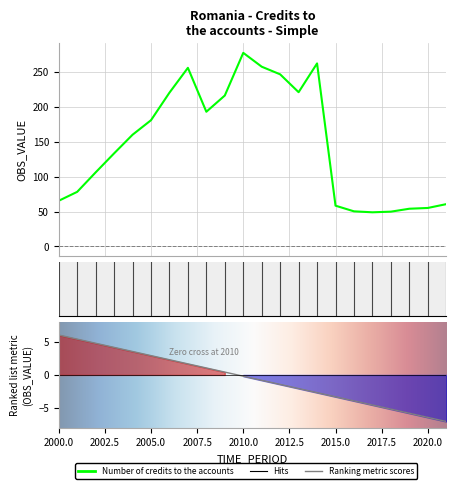

What is the sum of the values at 2006 and 2012?

467.6